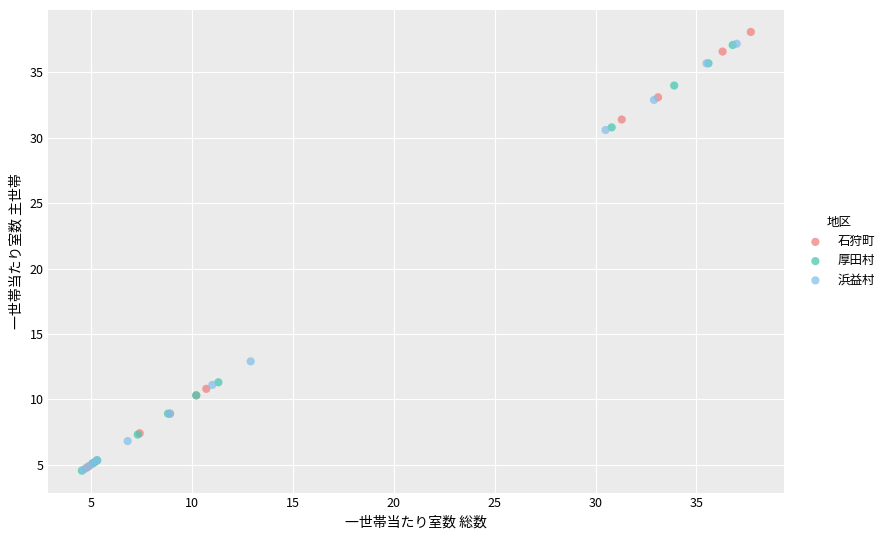

Which series has the widest spread of Y values?

石狩町